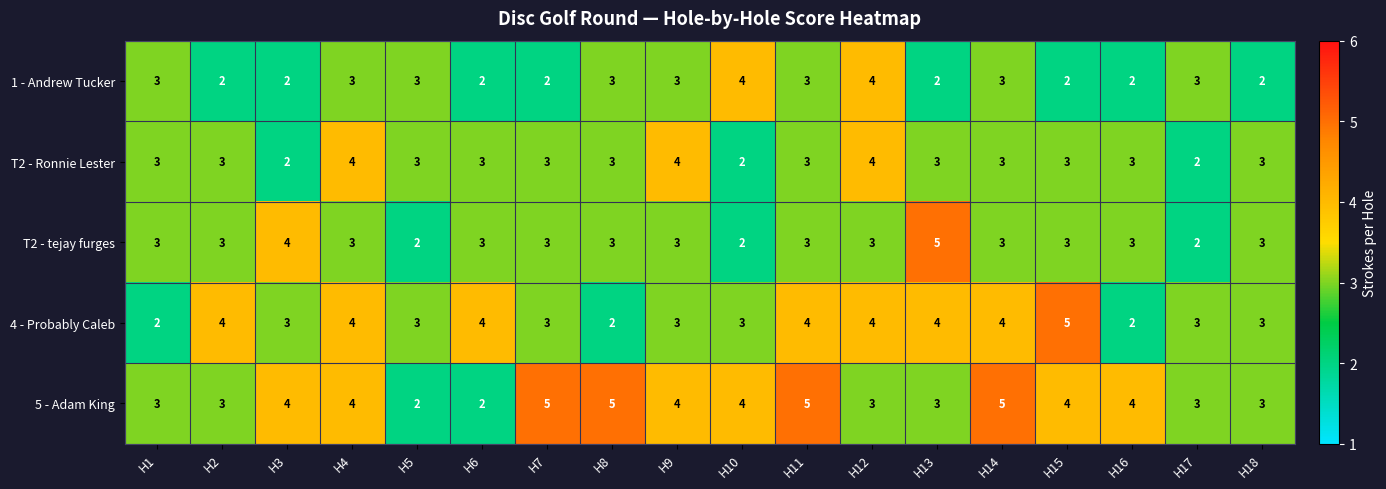

Which series has the largest total across all categories?

5 - Adam King